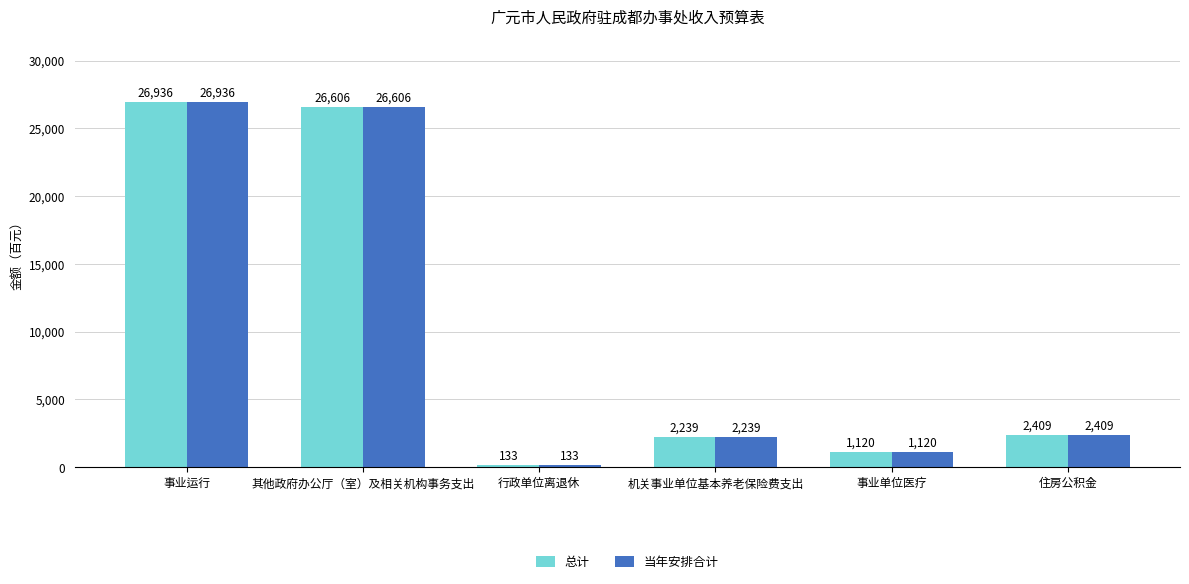

At which label is 当年安排合计 closest to 13534?

住房公积金